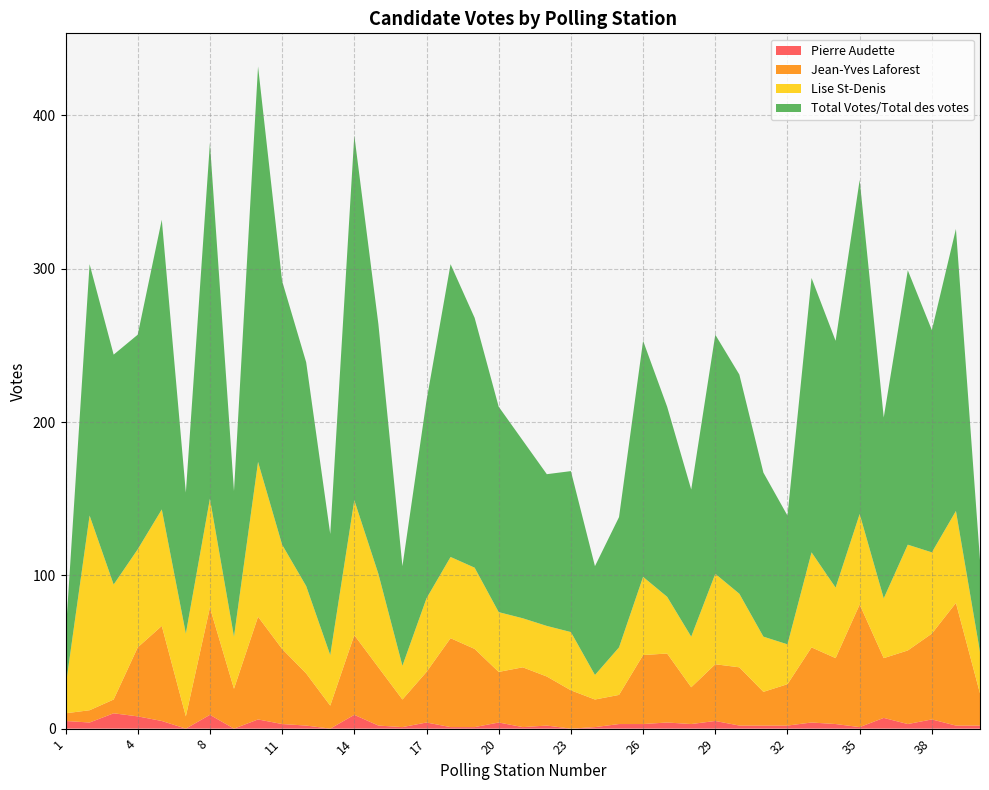

Reading right to left, what are all the values shown in this chart?

Pierre Audette: 40=2	39=2	38=6	37=3	36=7	35=1	34=3	33=4	32=2	31=2	30=2	29=5	28=3	27=4	26=3	25=3	24=1	23=0	22=2	21=1	20=4	19=1	18=1	17=4	16=1	15=2	14=9	13=0	12=2	11=3	10=6	9=0	8=9	7=0	6=5	4=8	3=10	2=4	1=5
Jean-Yves Laforest: 40=21	39=80	38=56	37=48	36=39	35=80	34=43	33=49	32=27	31=22	30=38	29=37	28=24	27=45	26=45	25=19	24=18	23=25	22=32	21=39	20=33	19=51	18=58	17=33	16=18	15=38	14=52	13=15	12=34	11=49	10=67	9=26	8=70	7=8	6=62	4=45	3=9	2=8	1=5
Lise St-Denis: 40=27	39=60	38=53	37=69	36=39	35=59	34=46	33=62	32=26	31=36	30=48	29=59	28=33	27=37	26=51	25=31	24=16	23=38	22=33	21=32	20=39	19=53	18=53	17=48	16=22	15=61	14=88	13=33	12=57	11=68	10=101	9=34	8=71	7=54	6=76	4=64	3=75	2=127	1=17
Total Votes/Total des votes: 40=60	39=184	38=145	37=179	36=118	35=218	34=161	33=179	32=84	31=107	30=143	29=156	28=96	27=124	26=154	25=85	24=71	23=105	22=99	21=116	20=134	19=163	18=191	17=129	16=65	15=163	14=238	13=79	12=146	11=172	10=258	9=95	8=232	7=92	6=189	4=140	3=150	2=164	1=33